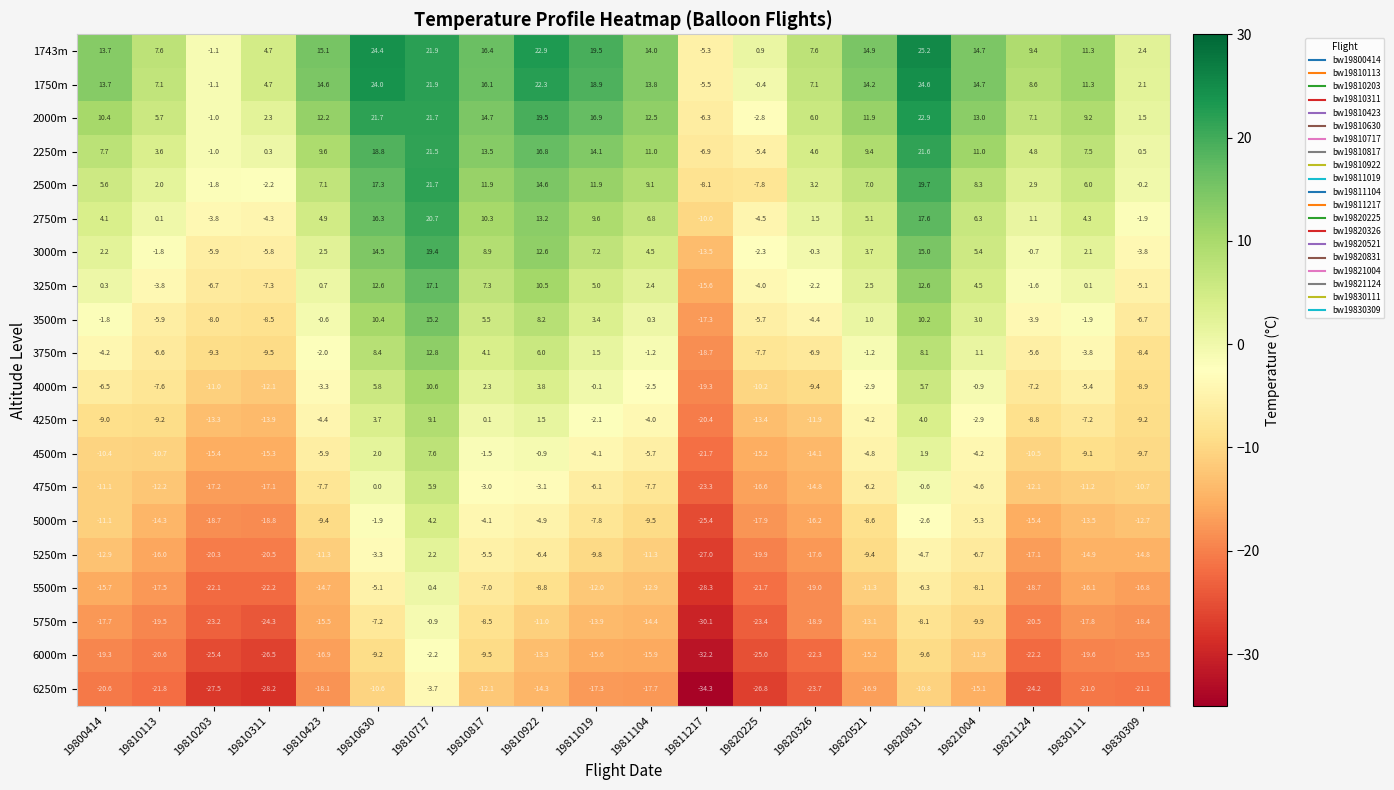

How many positive values does the 5500m series have?

1